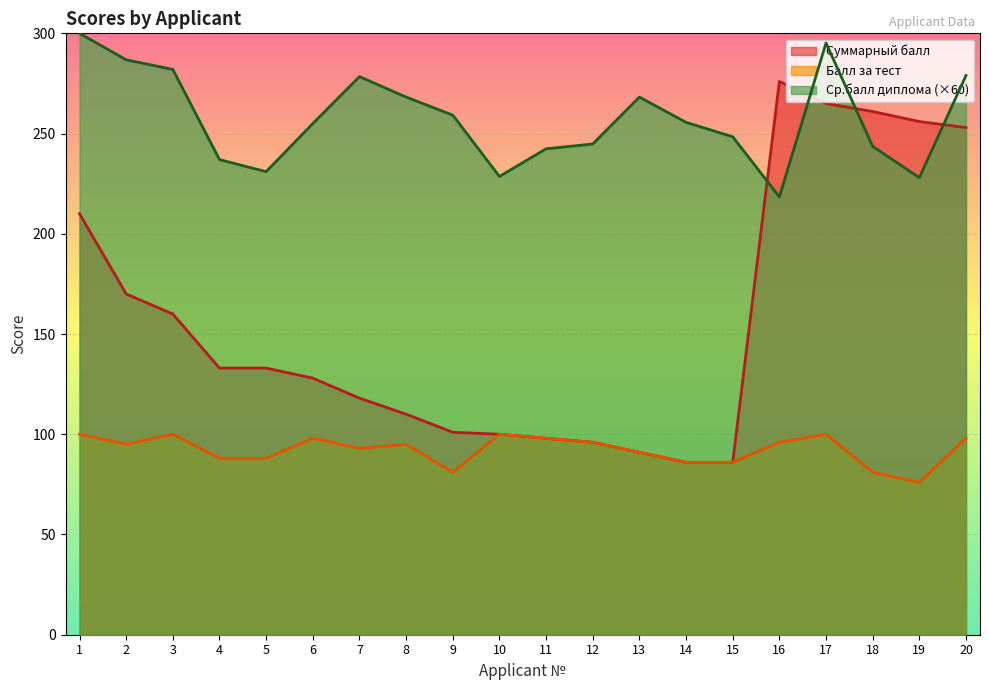

What is the smallest value displayed?

76.0